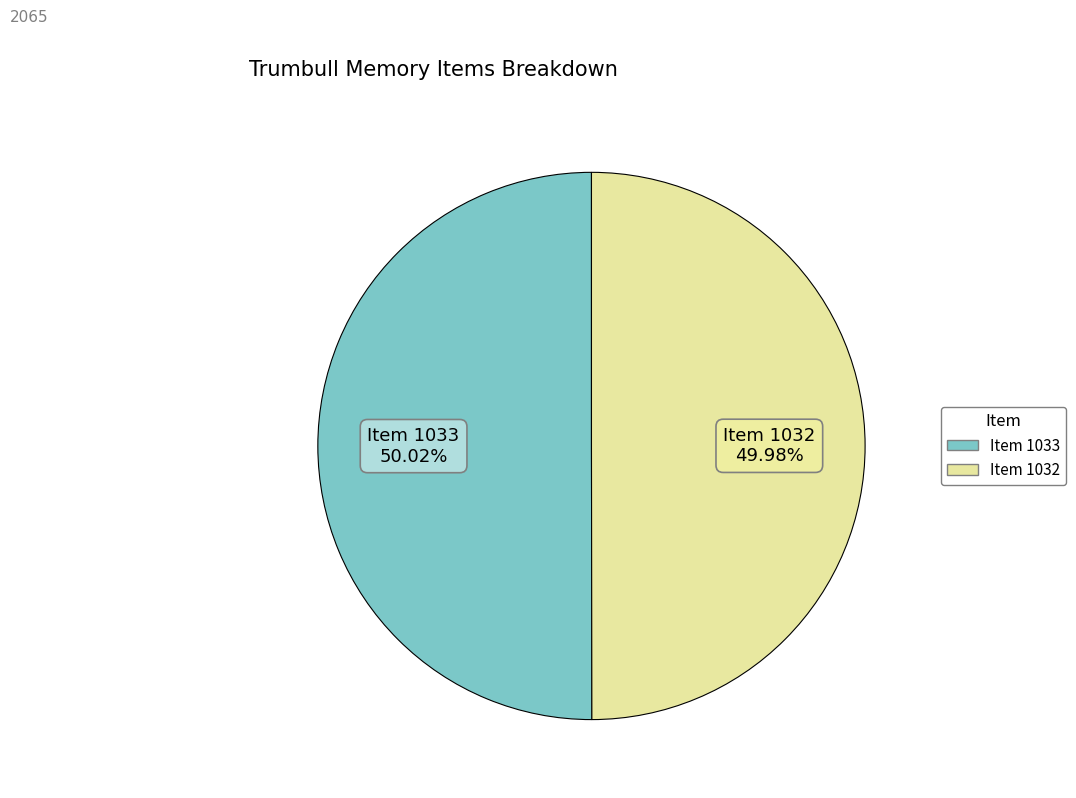

To the nearest percent, what percentage of the pie is Item 1033?

50%